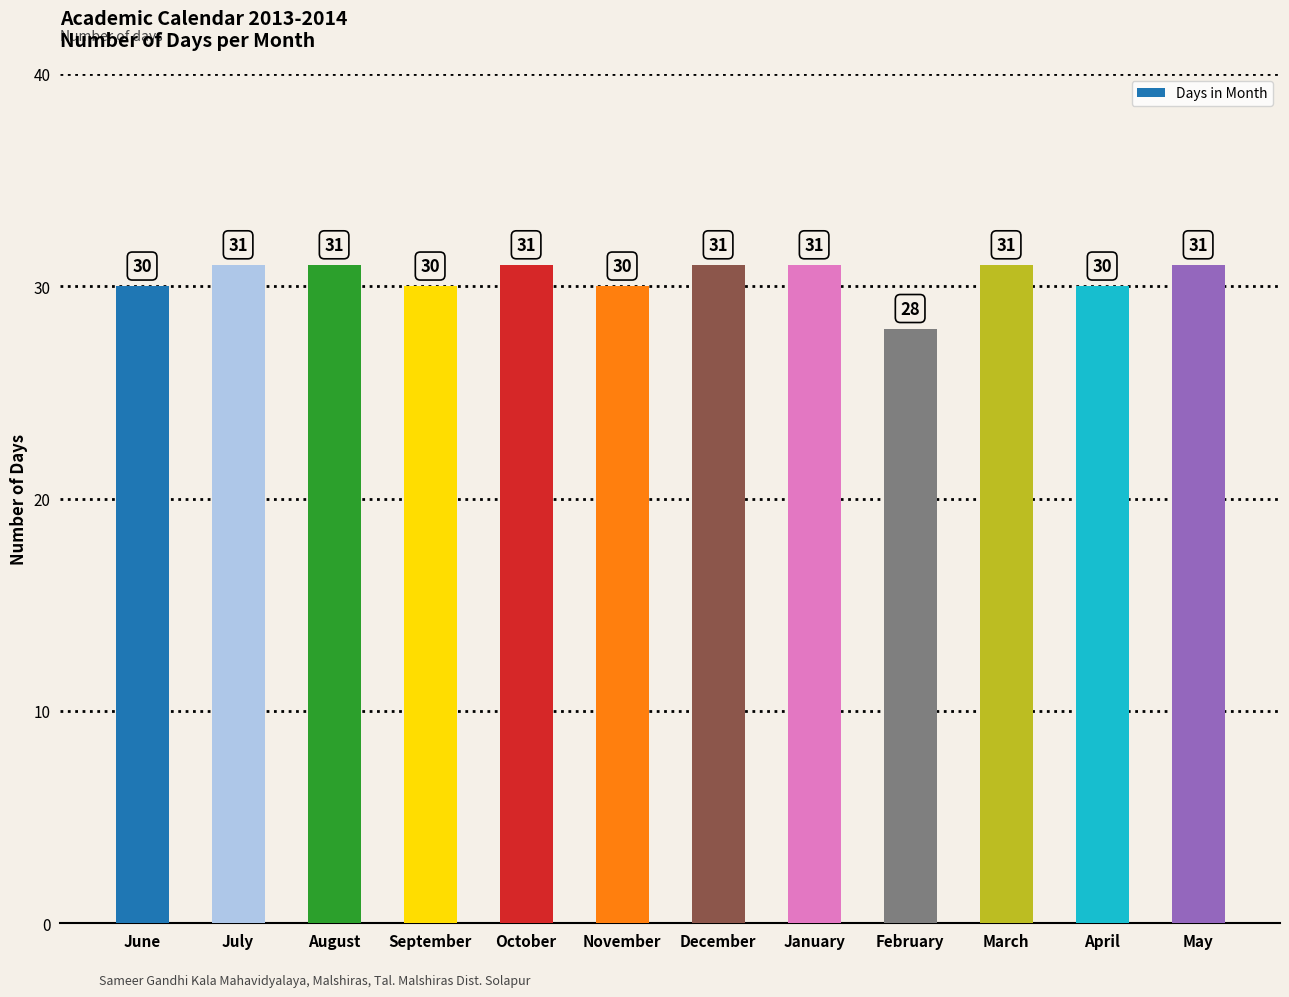

What is the difference between the values at June and March?

1